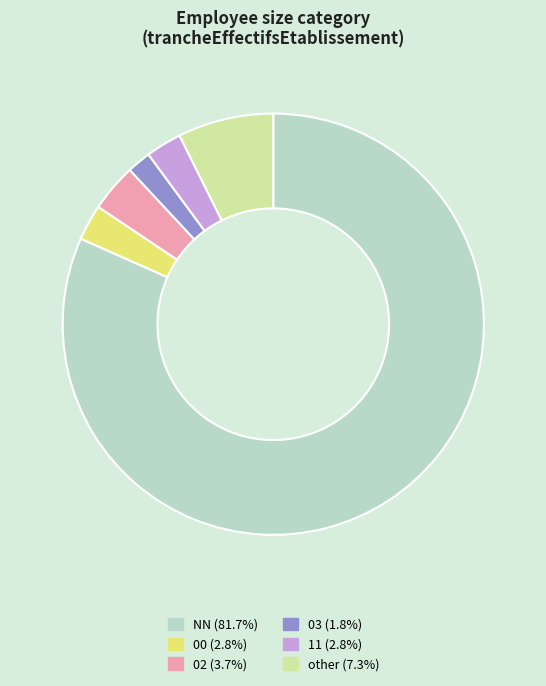

Is there any slice that represents more than half of the pie?

Yes